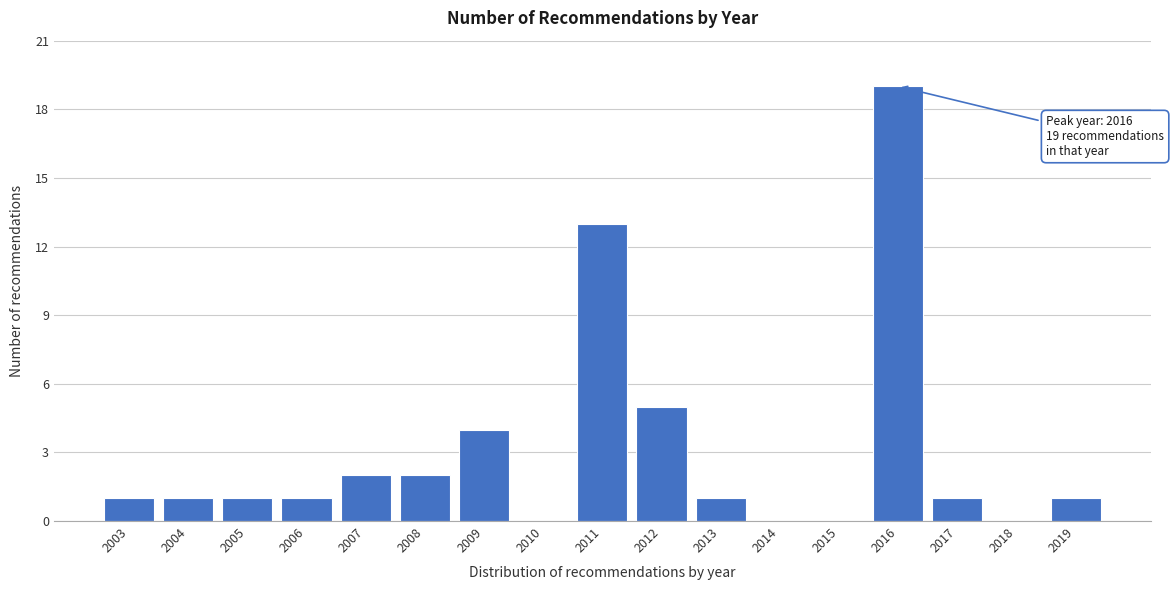

What is the maximum value shown in the chart?

19